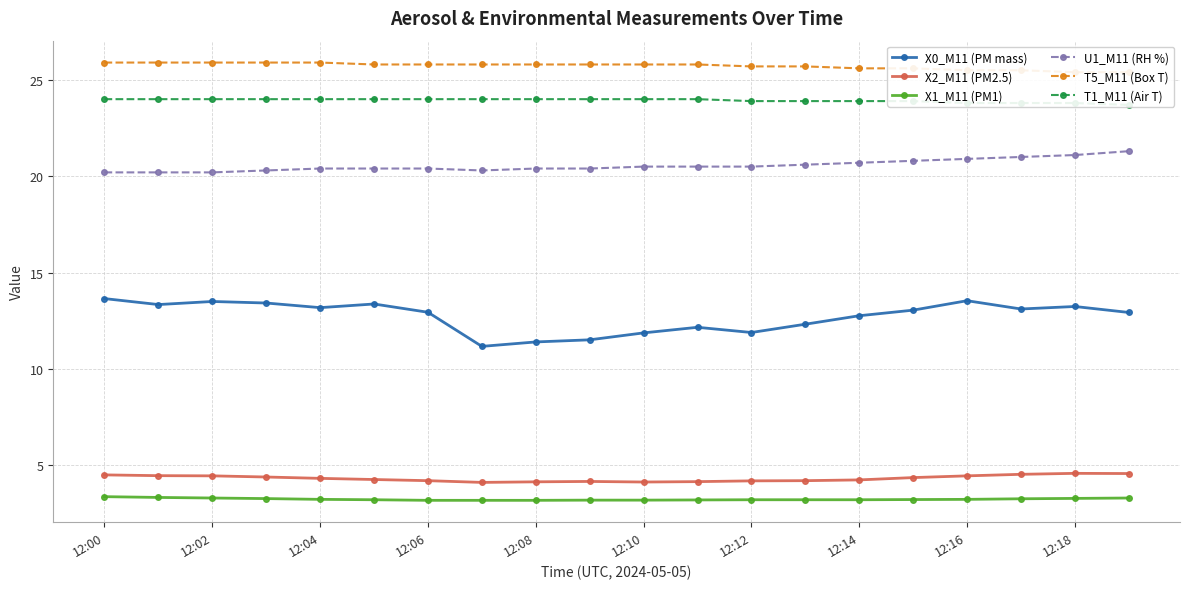

What is the sum of all X0_M11 (PM mass) values?

254.3